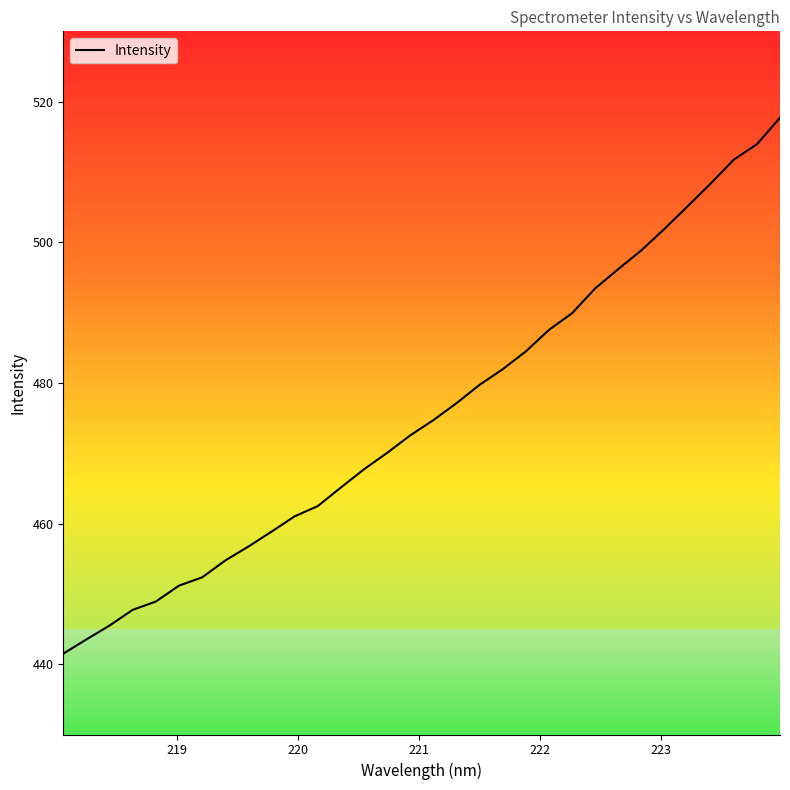

What is the difference between the maximum and minimum values?

76.2